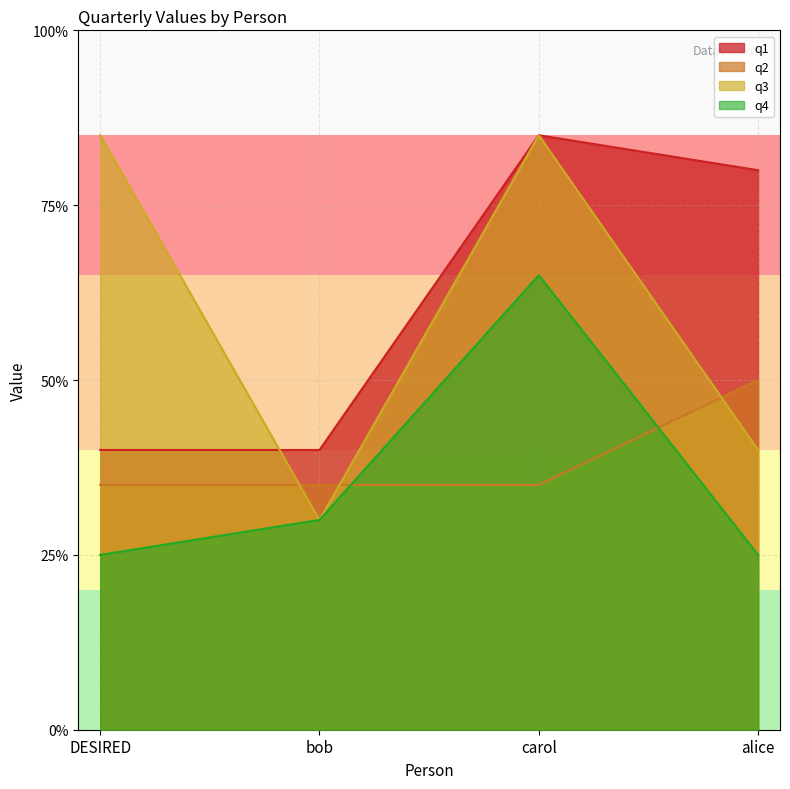

True or false: q3 and q4 intersect in this chart.

False